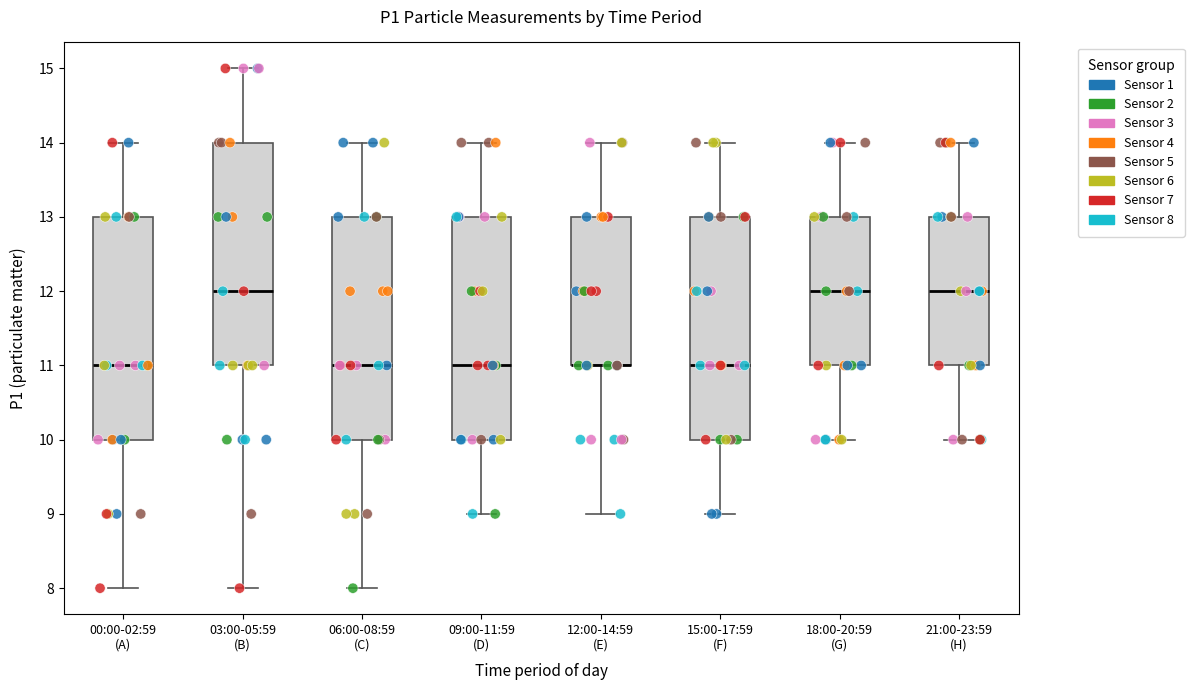

Where does the median line of the box for 03:00-05:59 (B) sit on the y-axis? The values are not printed on the chart, so give them approximately, as read against the axis.

12